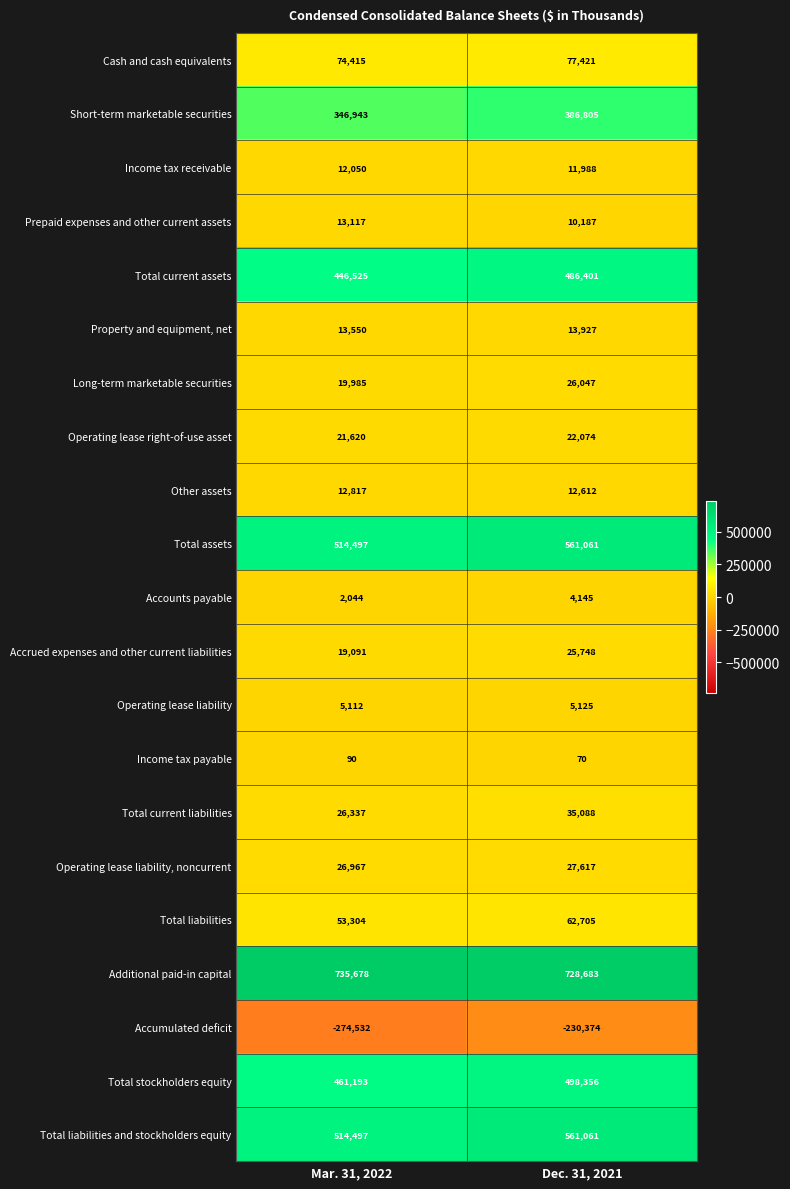

What is the approximate value of Operating lease right-of-use asset at Dec. 31, 2021, to the nearest 50?

22050